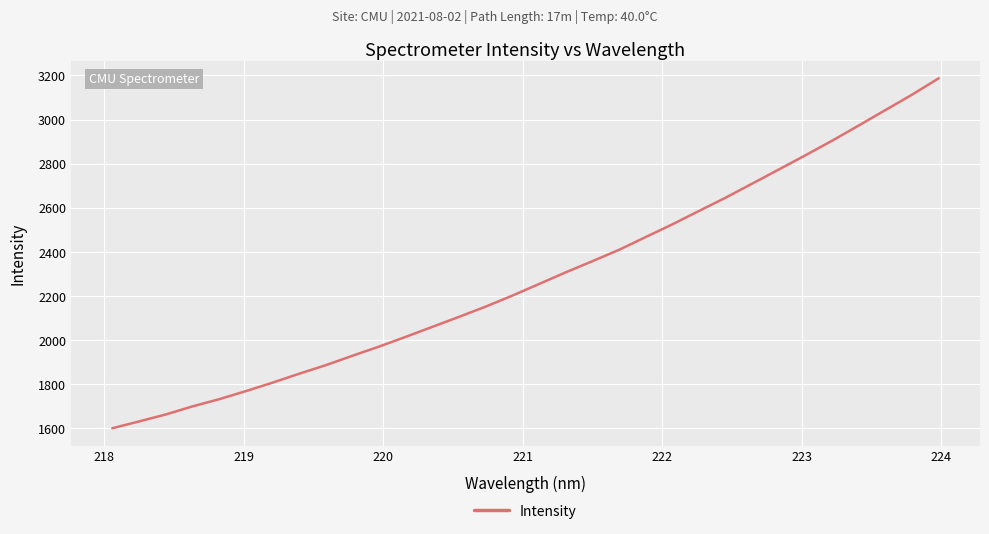

What is the average value?

2285.9